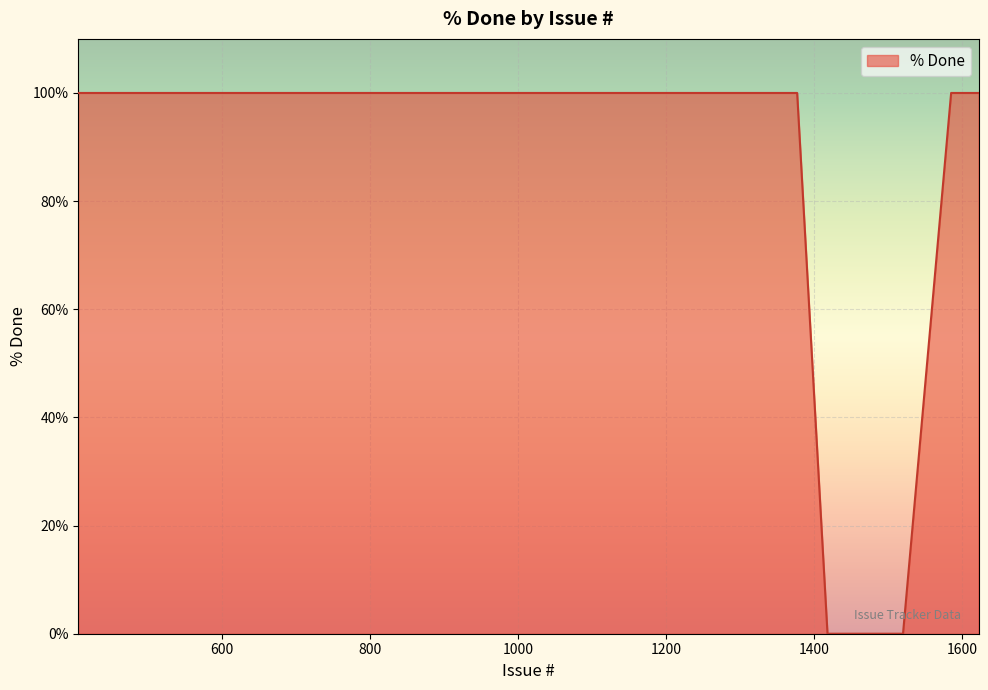

What is the difference between the maximum and minimum values?

100